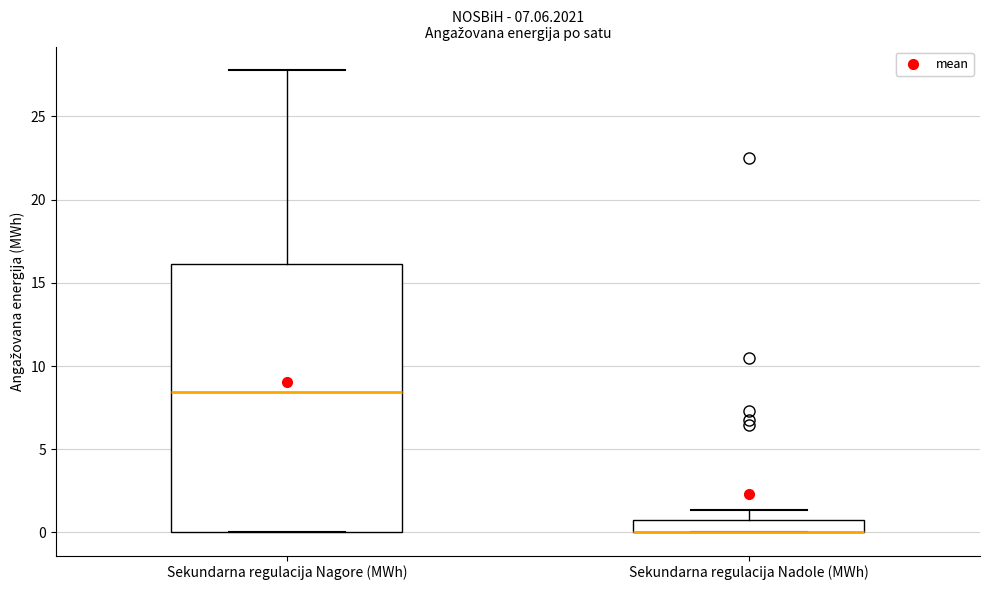

Where does the median line of the box for Sekundarna regulacija Nagore (MWh) sit on the y-axis? The values are not printed on the chart, so give them approximately, as read against the axis.

8.5